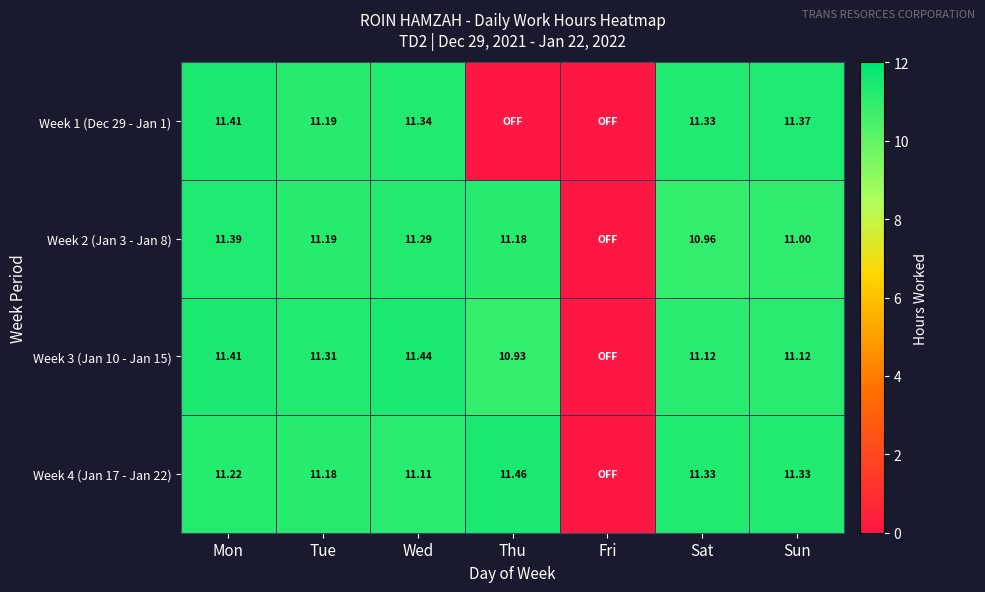

Is the value of Week 3 (Jan 10 - Jan 15) at Tue greater than the value of Week 1 (Dec 29 - Jan 1) at Sun?

No